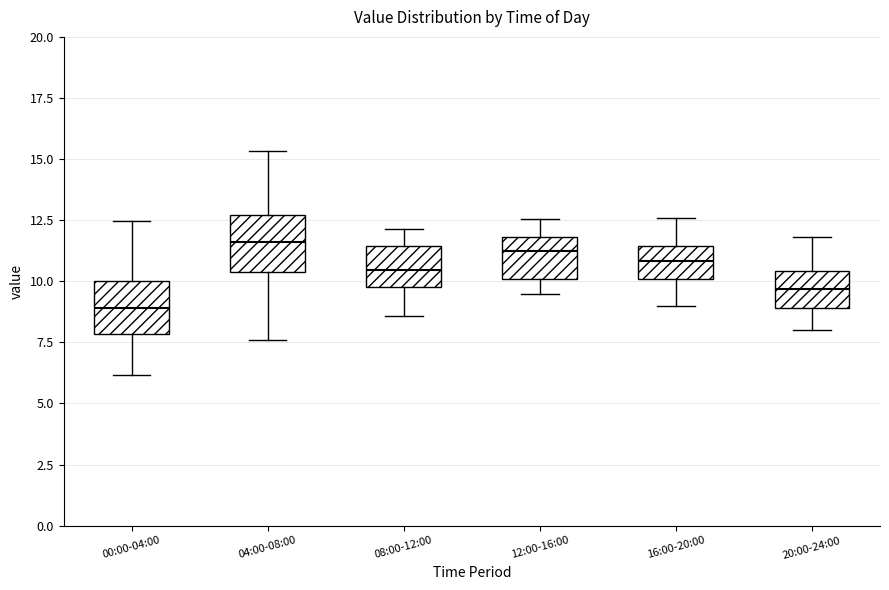

Reading left to right, read every box against the y-axis: the position of its median line, the range the box covers, and the ends of its whiskers. The values are not printed on the chart, so give them approximately, as read against the axis.

00:00-04:00: median 9.0, box 8.0 to 10.0, whiskers 6.0 to 12.5
04:00-08:00: median 11.5, box 10.5 to 12.5, whiskers 7.5 to 15.5
08:00-12:00: median 10.5, box 10.0 to 11.5, whiskers 8.5 to 12.0
12:00-16:00: median 11.5, box 10.0 to 12.0, whiskers 9.5 to 12.5
16:00-20:00: median 11.0, box 10.0 to 11.5, whiskers 9.0 to 12.5
20:00-24:00: median 9.5, box 9.0 to 10.5, whiskers 8.0 to 12.0